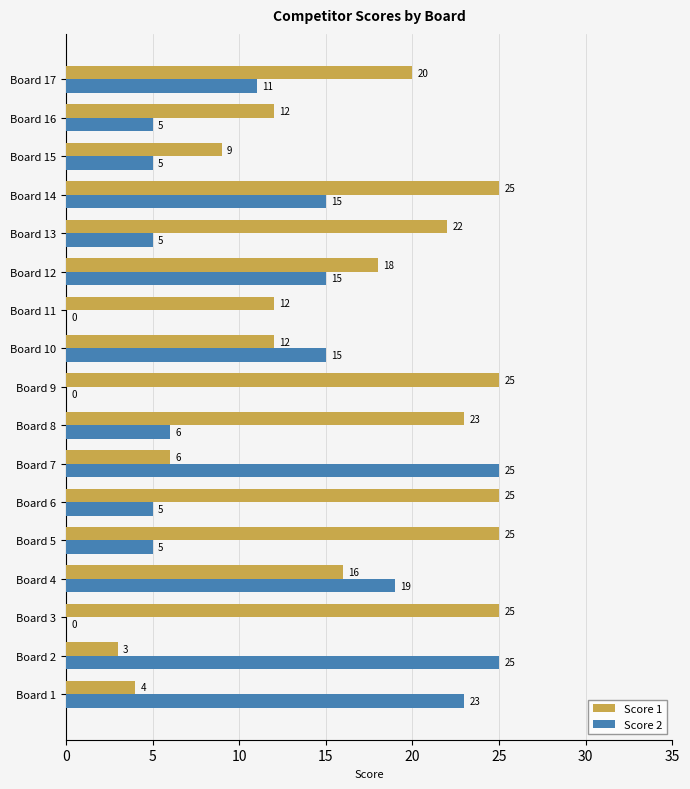

True or false: Score 2 has a value of 5 at Board 13.

True